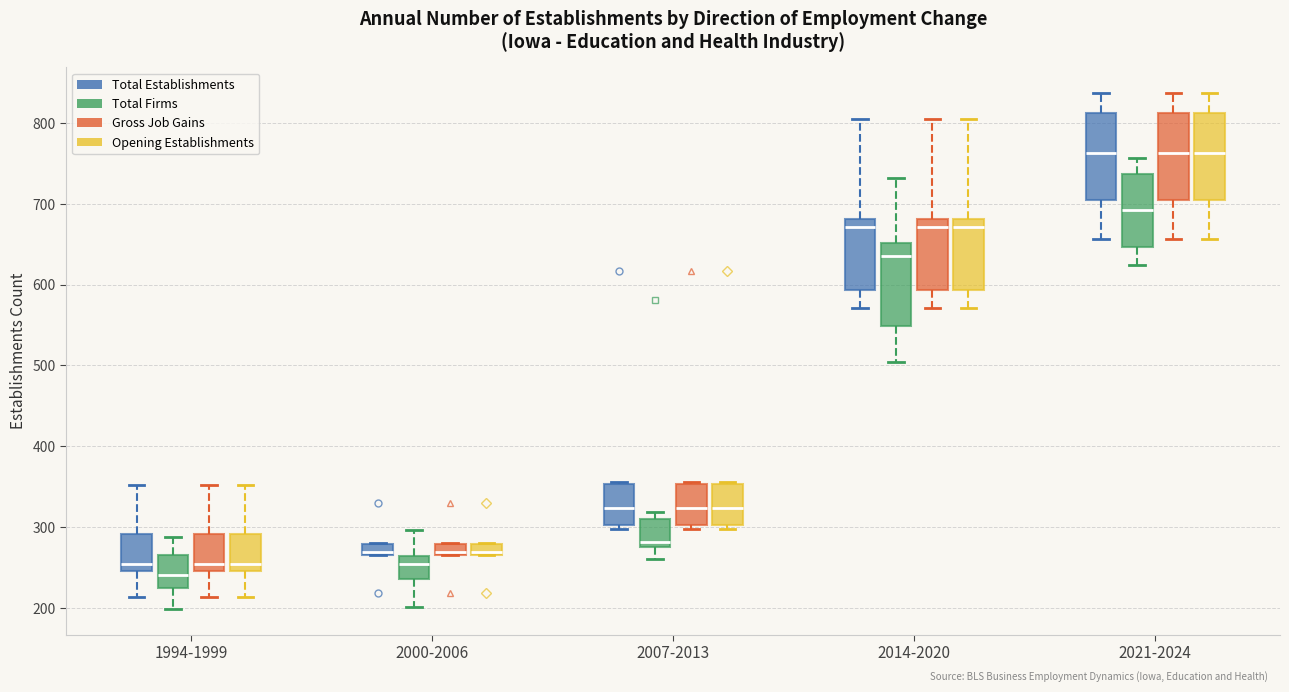

Where does the upper whisker of the box for 1994-1999 (Total Firms) end on the y-axis? The values are not printed on the chart, so give them approximately, as read against the axis.

290